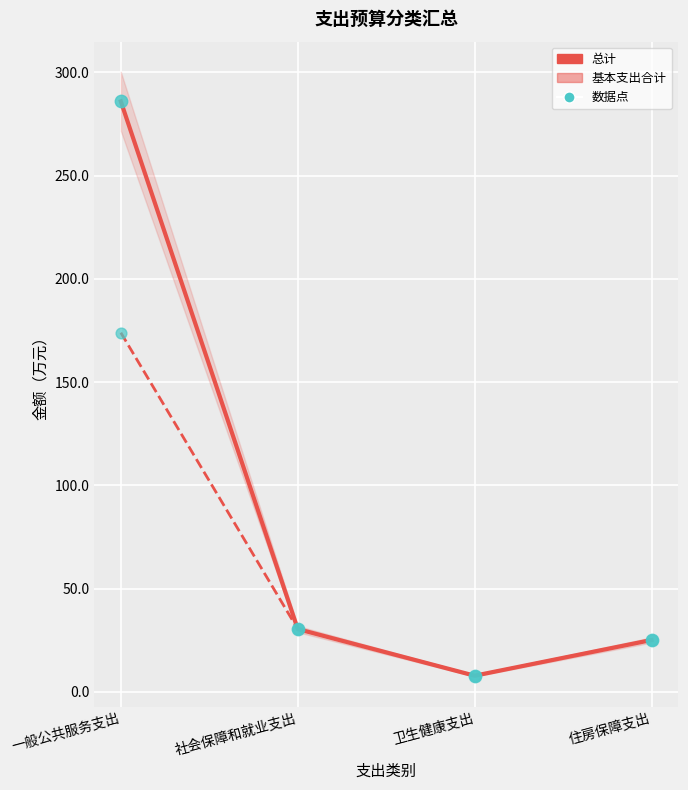

Which series has the largest total across all categories?

总计